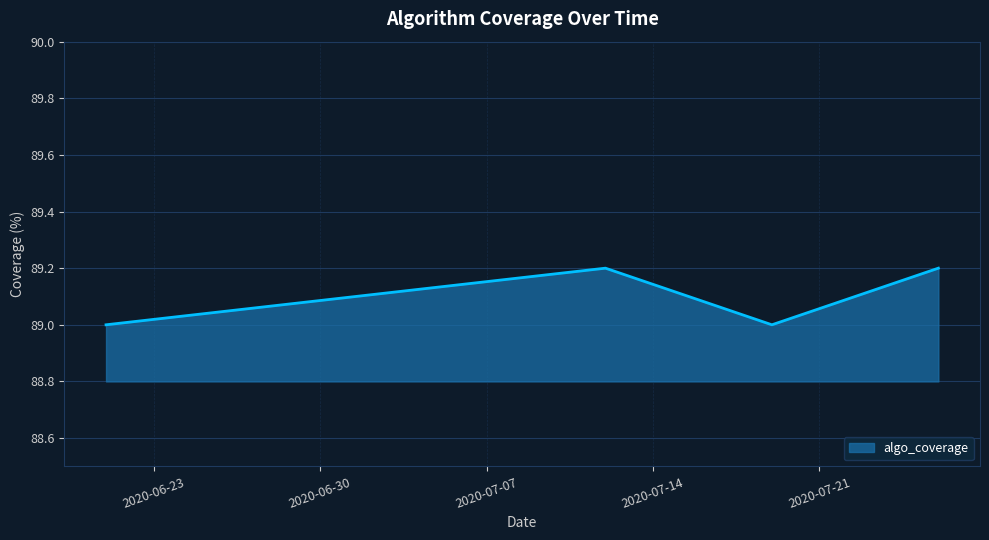

How many categories are shown in the chart?

4